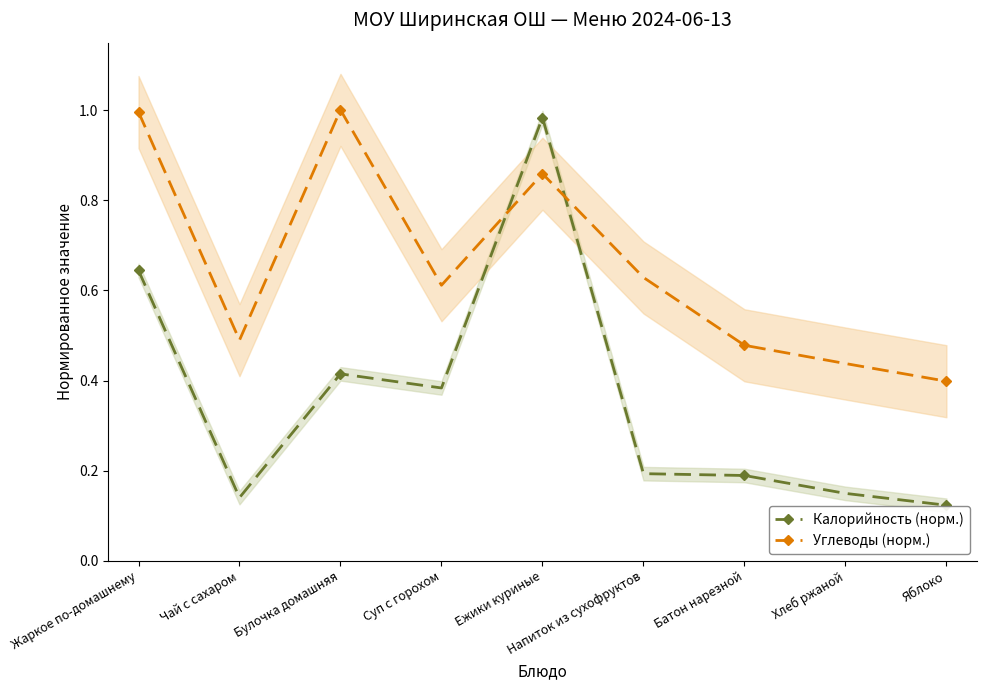

Which series has the largest total across all categories?

Углеводы (норм.)